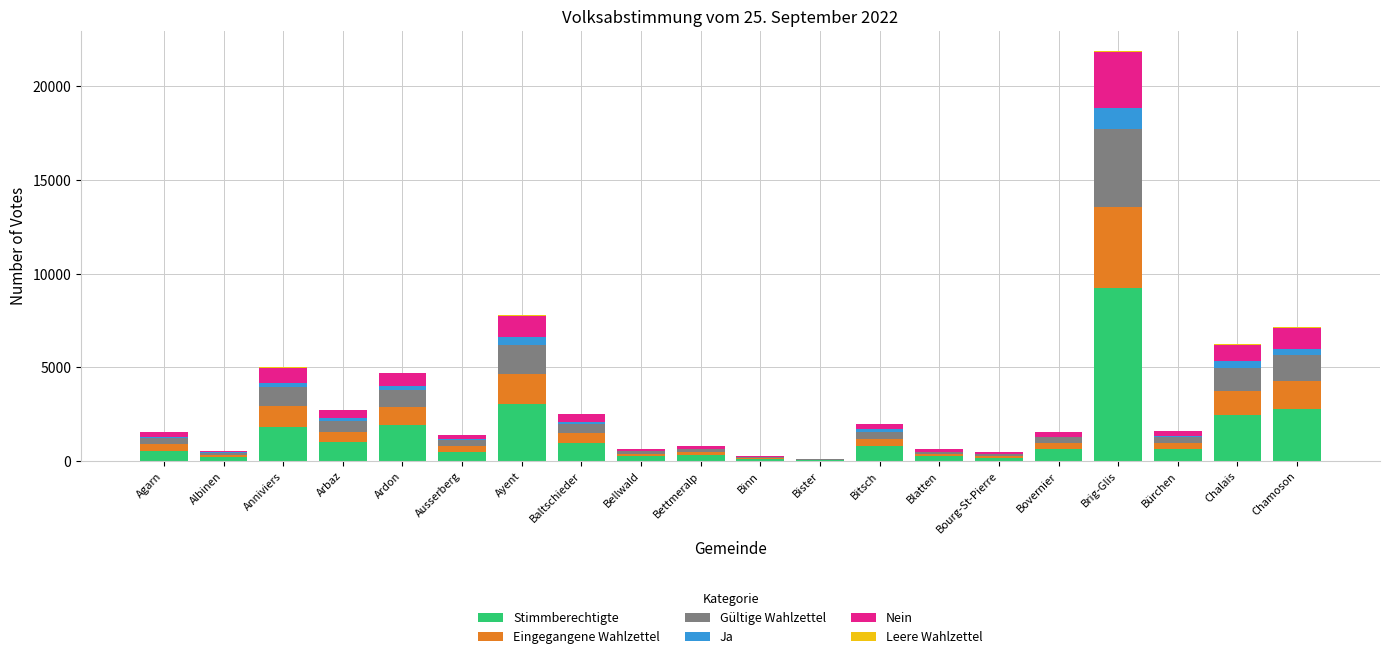

Which category has the highest value in the Stimmberechtigte series?

Brig-Glis